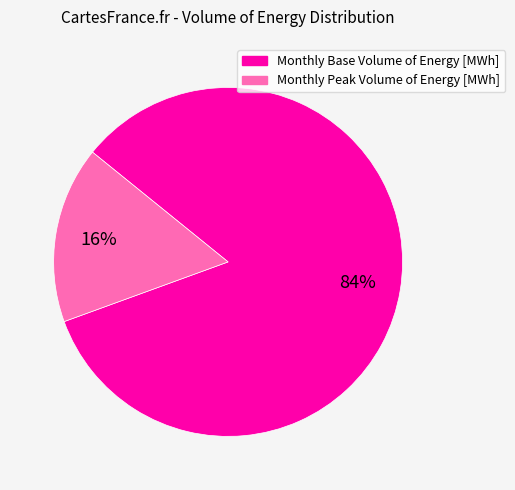

Which slice is the largest?

Monthly Base Volume of Energy [MWh]